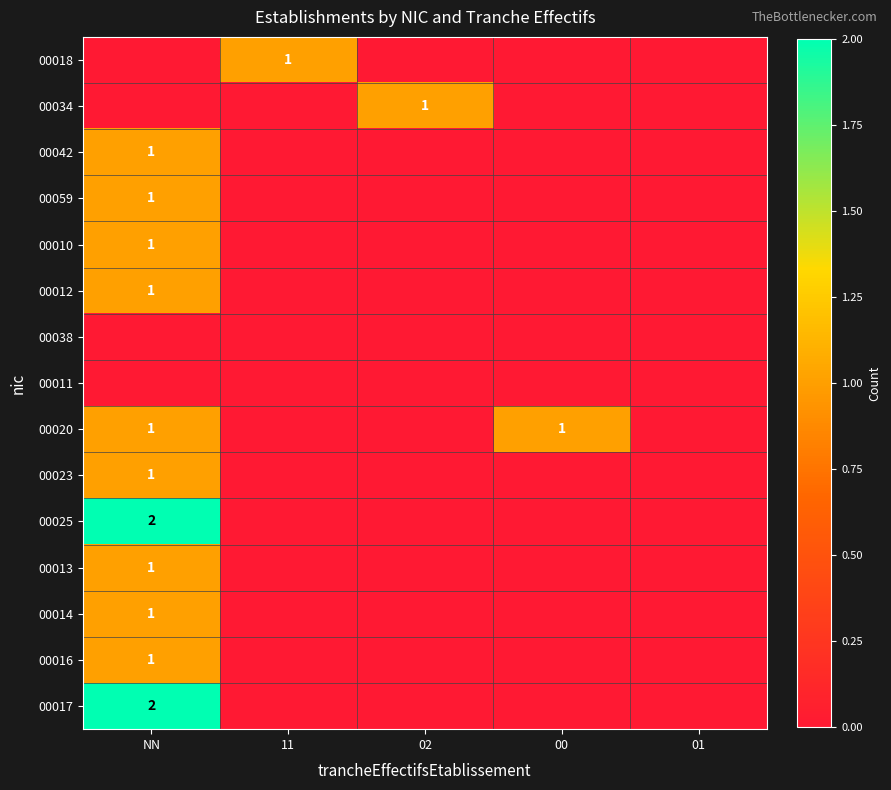

What is the sum of all 00020 values?

2